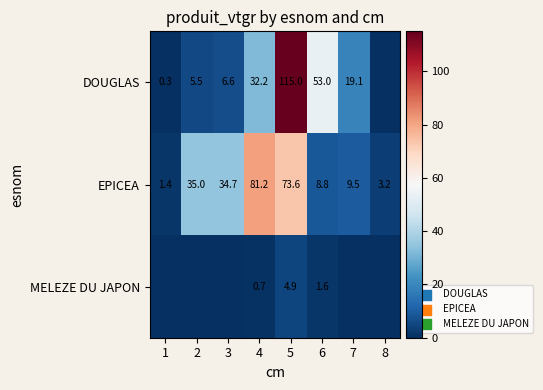

At how many categories does at least one series exceed 38?

3